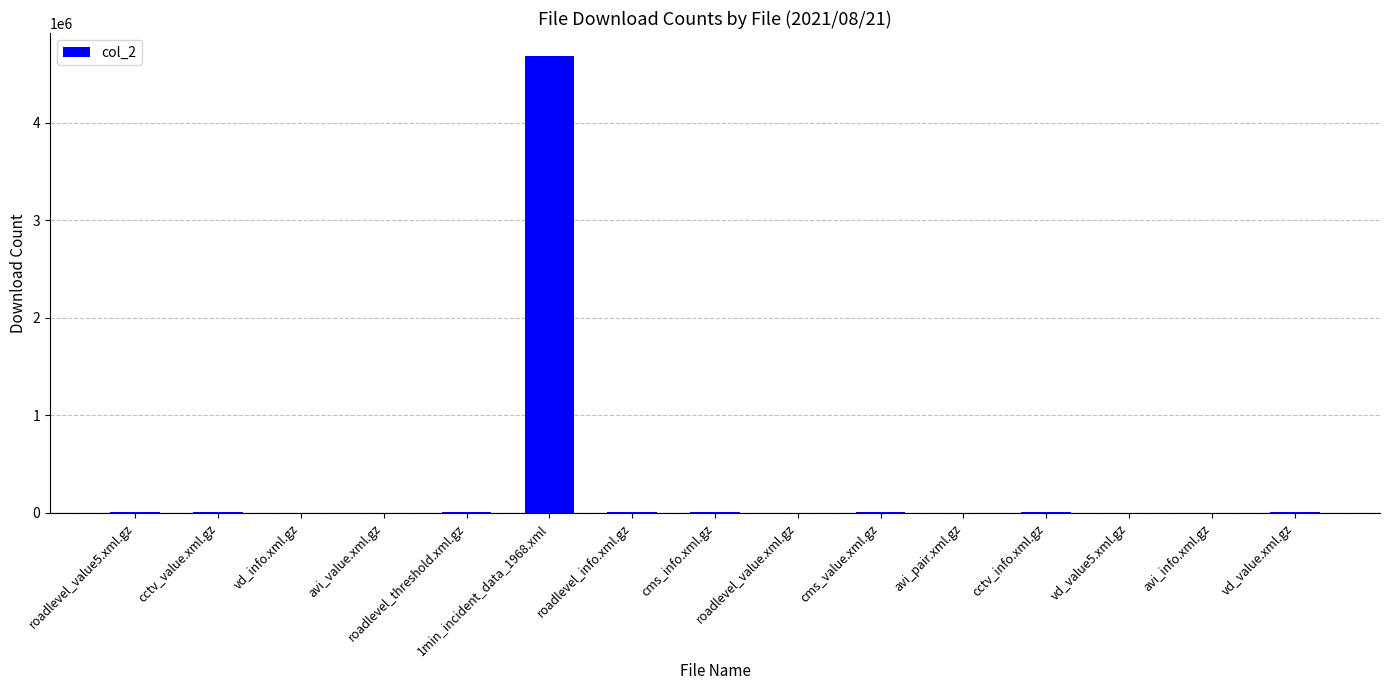

Between 1min_incident_data_1968.xml and cctv_info.xml.gz, which is larger?

1min_incident_data_1968.xml